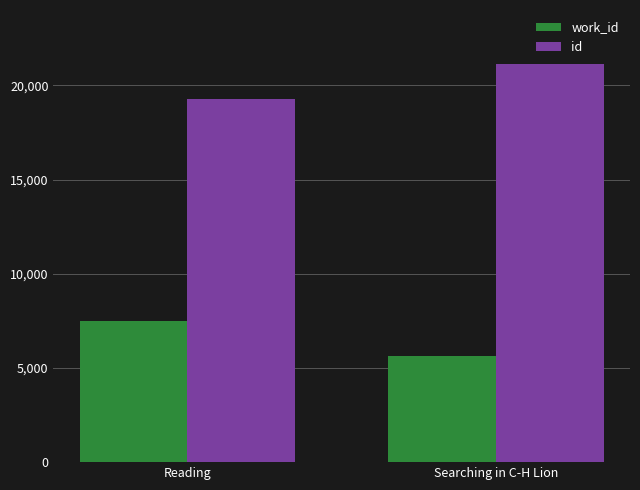

How many bars are there in each group?

2